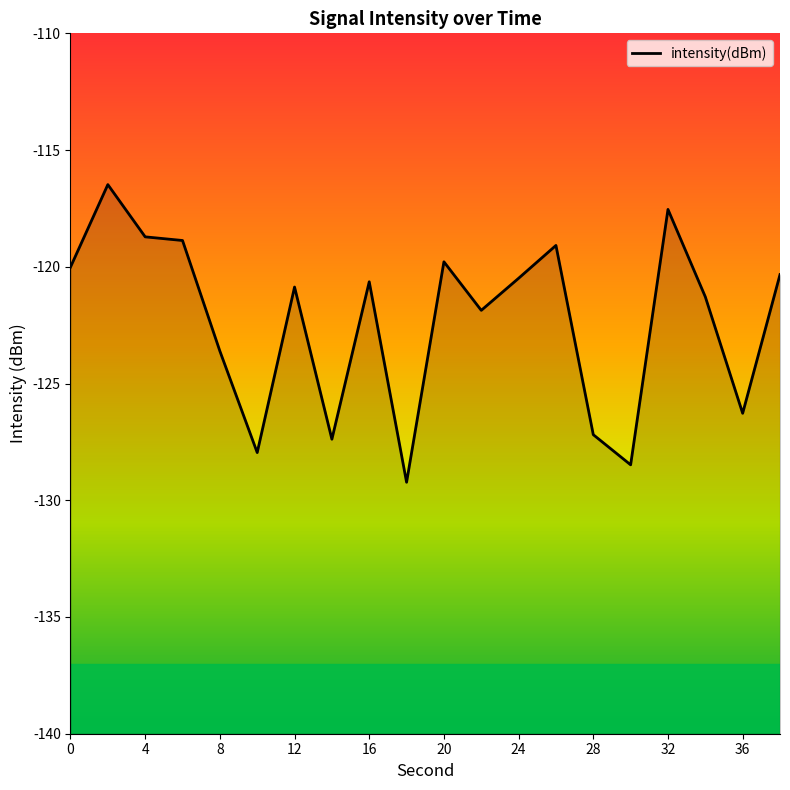

What is the minimum value shown in the chart?

-129.2